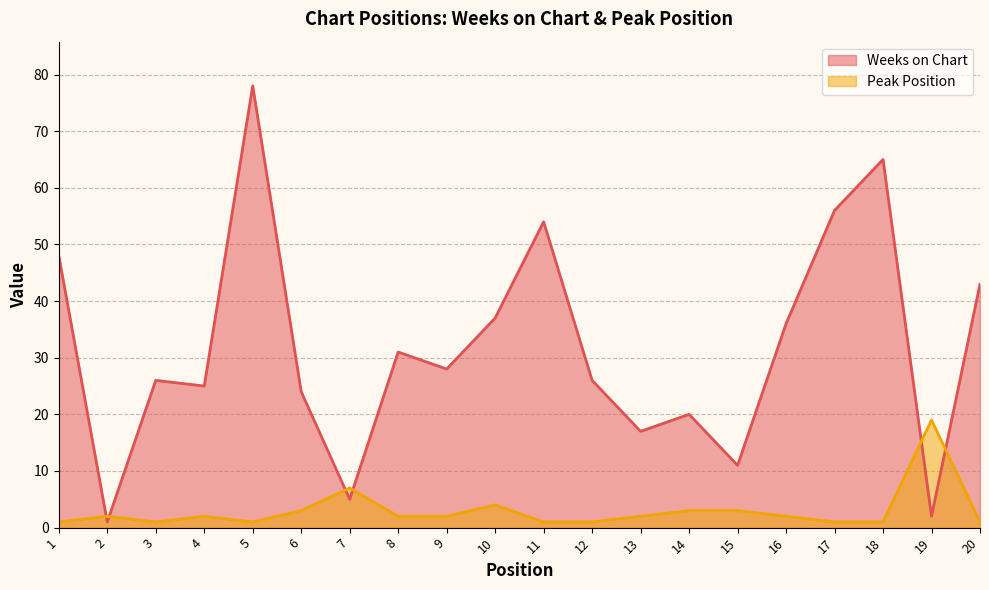

What is the difference between the highest and lowest values at 2?

1